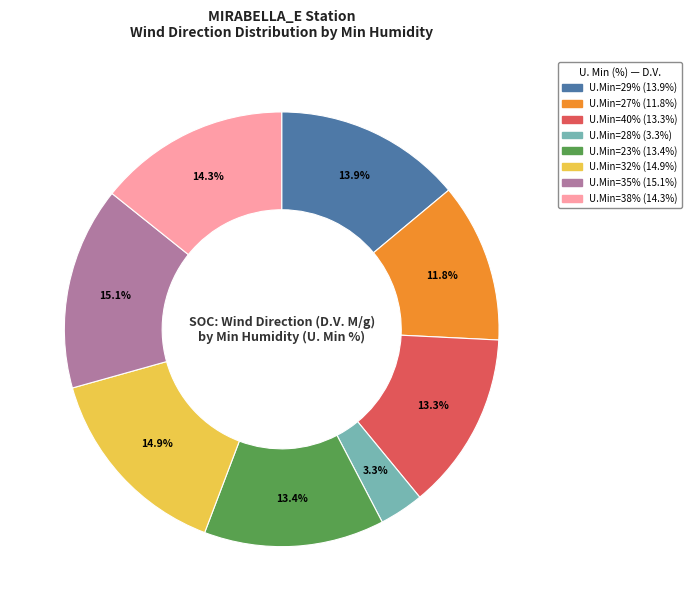

Is there a majority slice in this chart?

No